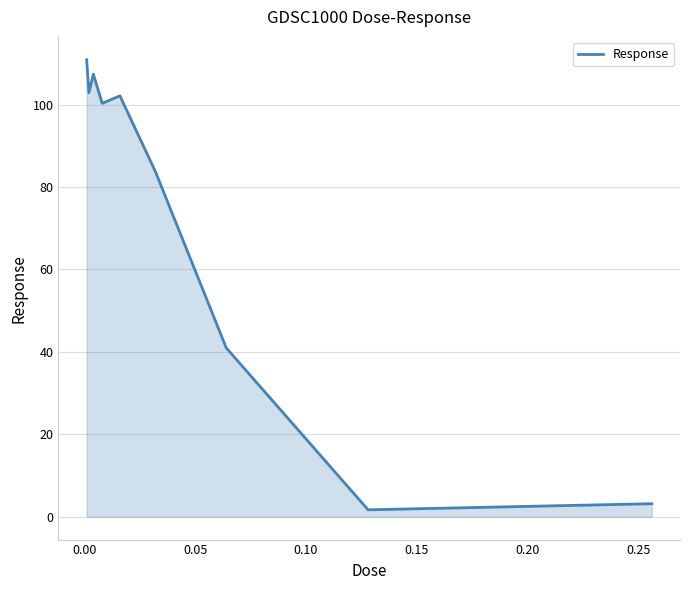

What is the maximum value shown in the chart?

110.9